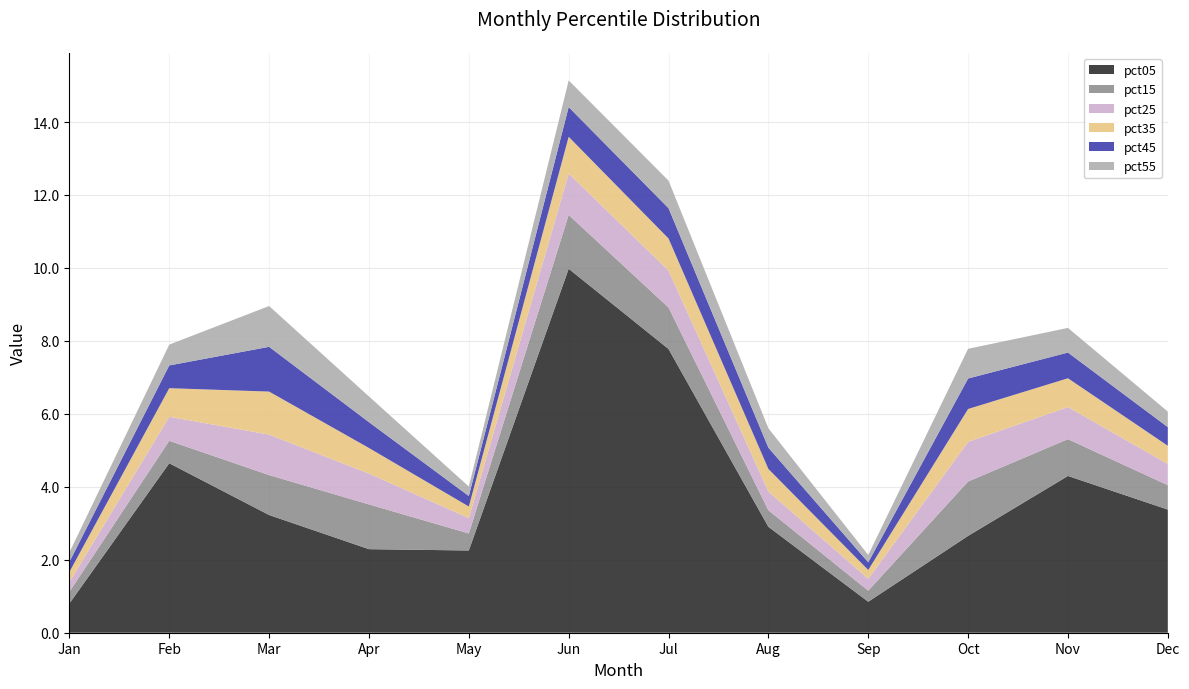

Reading left to right, list all the values displayed in this chart.

pct05: Jan=0.8	Feb=4.6	Mar=3.2	Apr=2.3	May=2.3	Jun=10.0	Jul=7.8	Aug=2.9	Sep=0.8	Oct=2.7	Nov=4.3	Dec=3.4
pct15: Jan=0.3	Feb=0.6	Mar=1.1	Apr=1.2	May=0.5	Jun=1.5	Jul=1.1	Aug=0.5	Sep=0.3	Oct=1.5	Nov=1.0	Dec=0.7
pct25: Jan=0.3	Feb=0.7	Mar=1.1	Apr=0.8	May=0.4	Jun=1.1	Jul=1.0	Aug=0.5	Sep=0.3	Oct=1.1	Nov=0.9	Dec=0.6
pct35: Jan=0.3	Feb=0.8	Mar=1.2	Apr=0.7	May=0.3	Jun=1.0	Jul=0.9	Aug=0.6	Sep=0.2	Oct=0.9	Nov=0.8	Dec=0.5
pct45: Jan=0.3	Feb=0.6	Mar=1.2	Apr=0.7	May=0.3	Jun=0.8	Jul=0.8	Aug=0.6	Sep=0.2	Oct=0.8	Nov=0.7	Dec=0.5
pct55: Jan=0.3	Feb=0.6	Mar=1.1	Apr=0.7	May=0.3	Jun=0.7	Jul=0.8	Aug=0.5	Sep=0.2	Oct=0.8	Nov=0.7	Dec=0.4